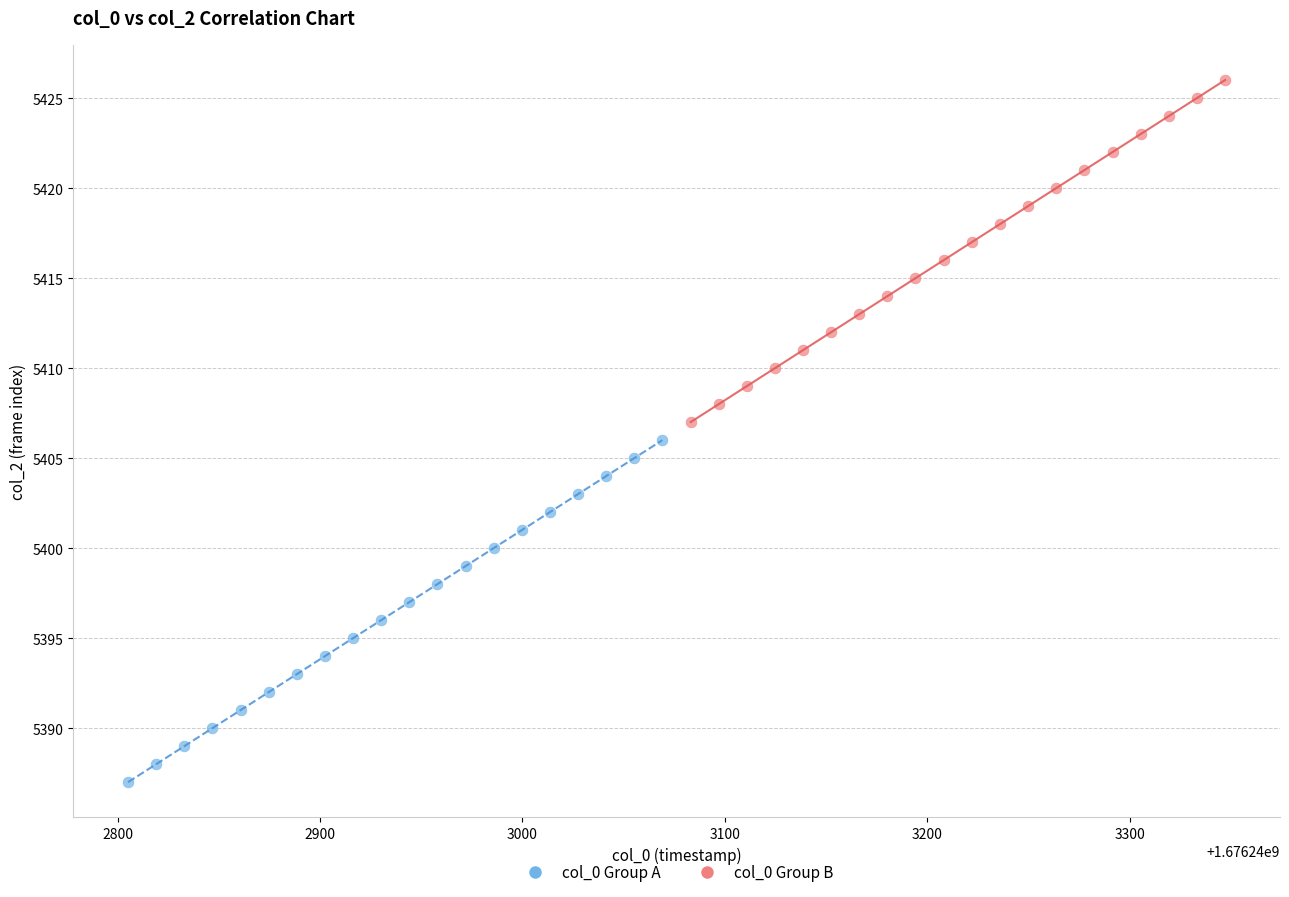

Which series reaches the minimum Y coordinate?

col_0 Group A